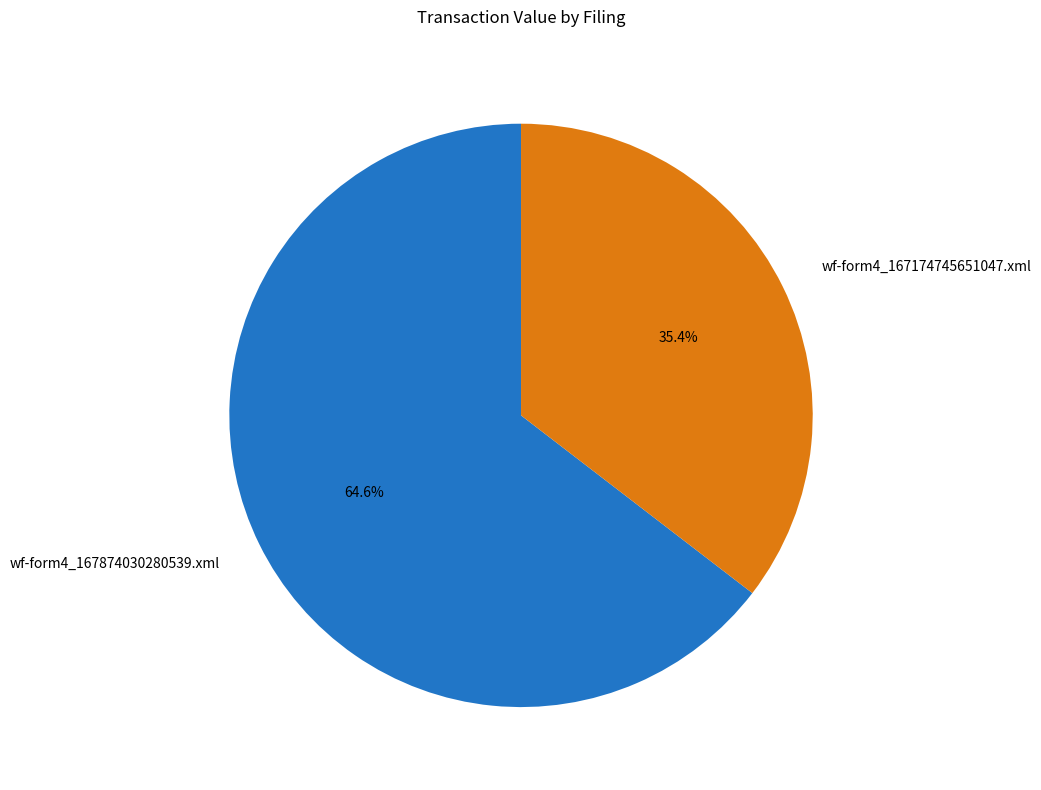

What percentage do wf-form4_167174745651047.xml and wf-form4_167874030280539.xml together represent?

100.0%